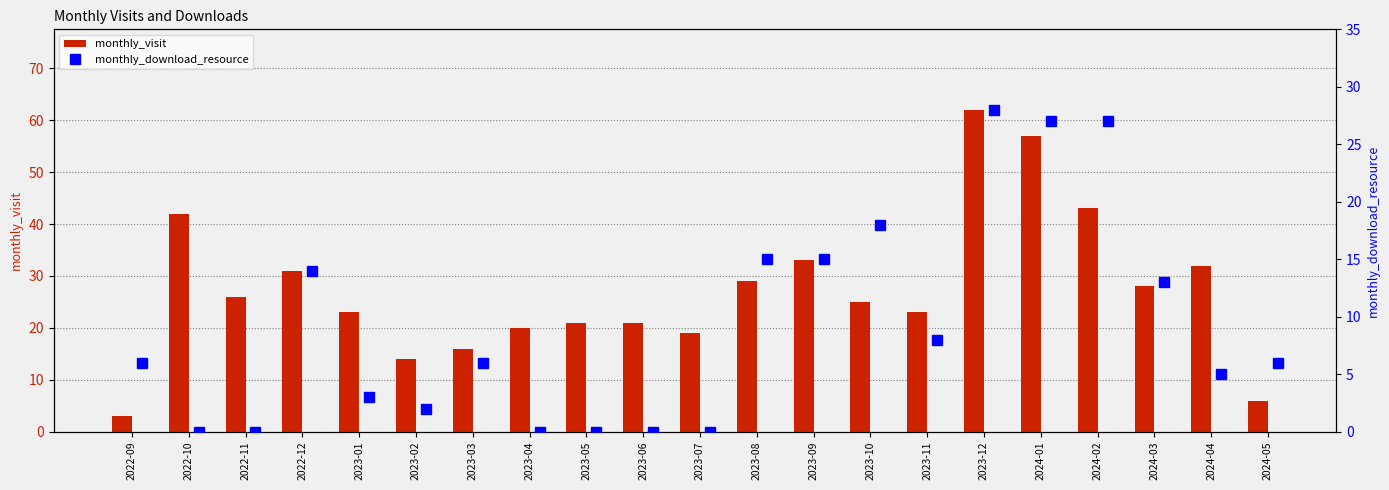

Reading left to right, what are all the values shown in this chart?

monthly_visit: 3	42	26	31	23	14	16	20	21	21	19	29	33	25	23	62	57	43	28	32	6
monthly_download_resource: 6	0	0	14	3	2	6	0	0	0	0	15	15	18	8	28	27	27	13	5	6